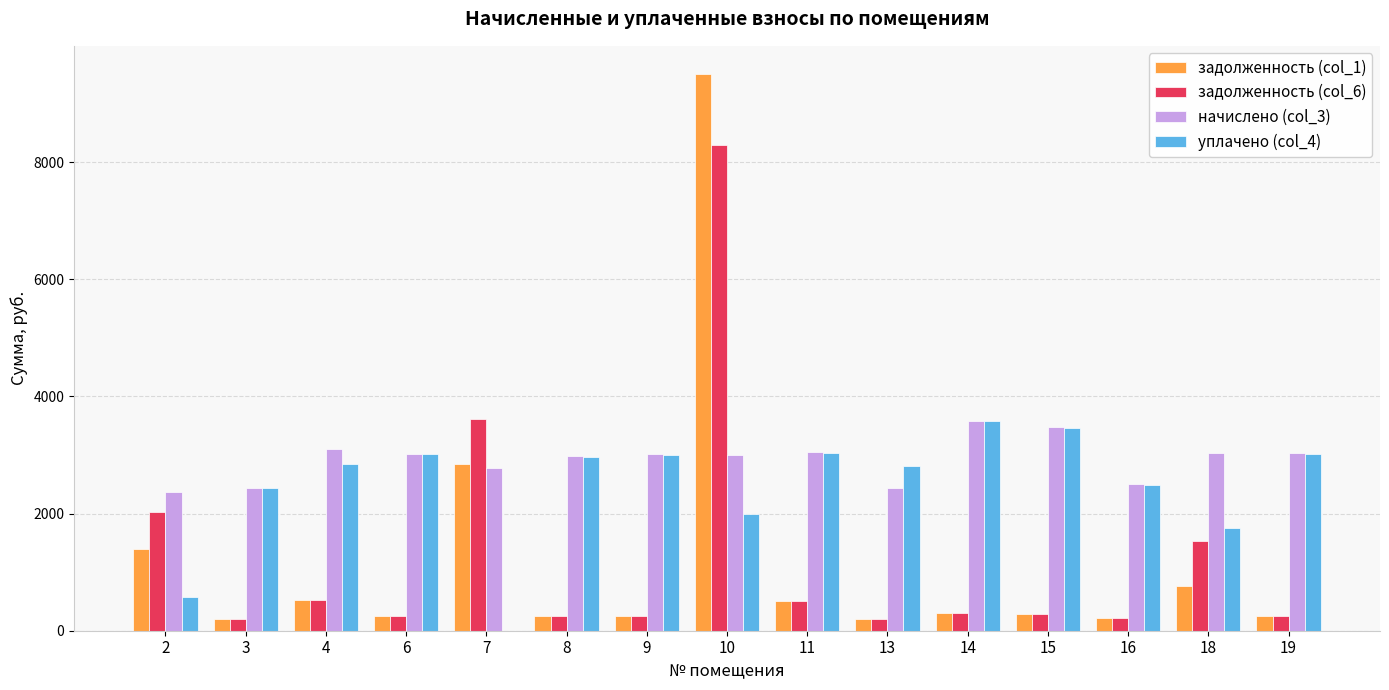

Which series has the largest total across all categories?

начислено (col_3)